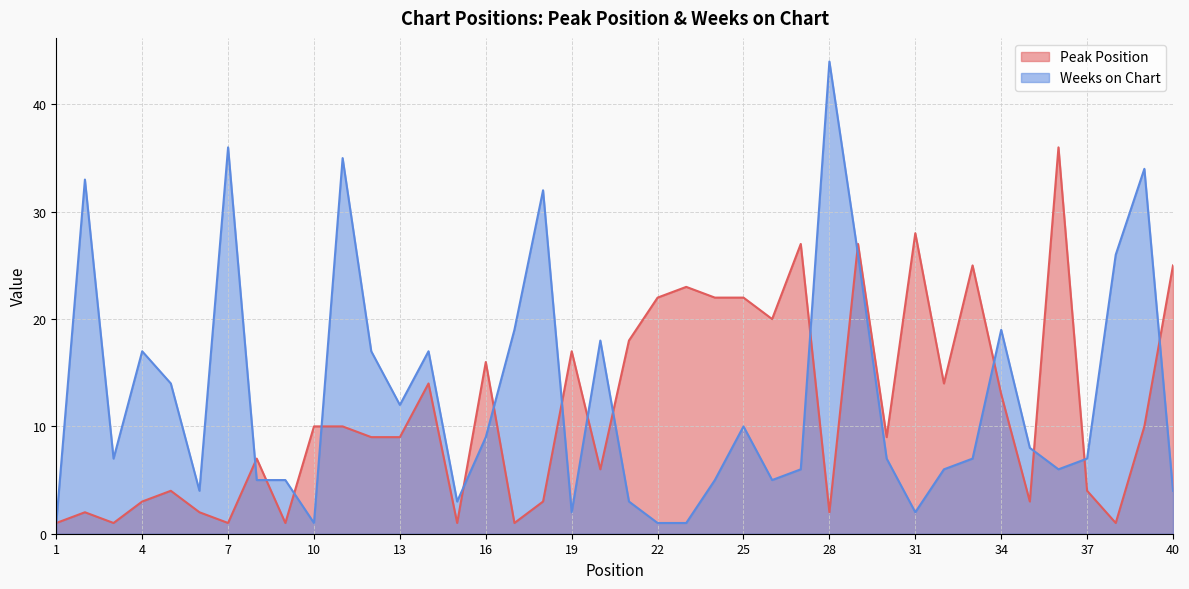

What are all the series names shown in the legend?

Peak Position, Weeks on Chart